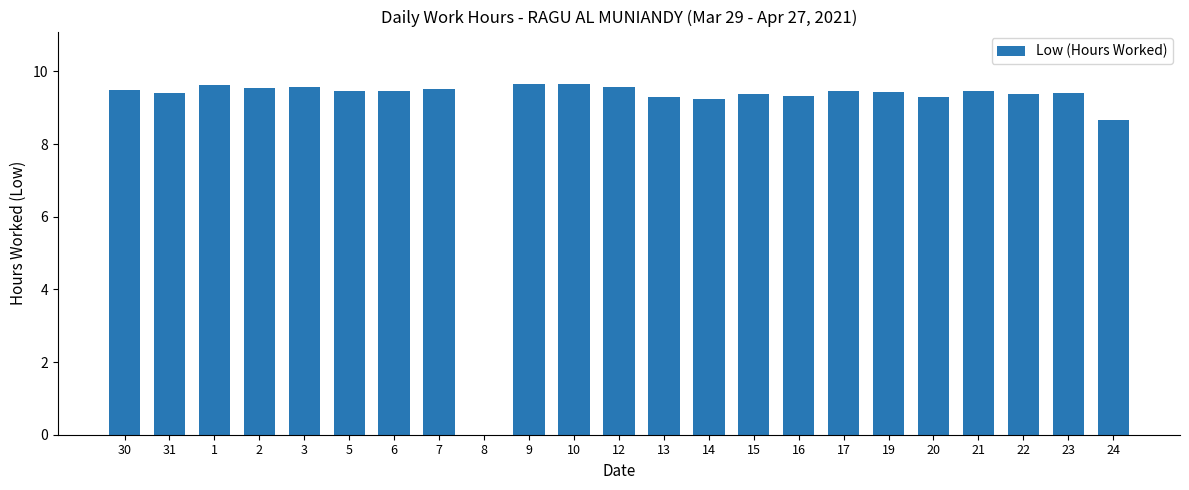

At which label is the value closest to 4?

8